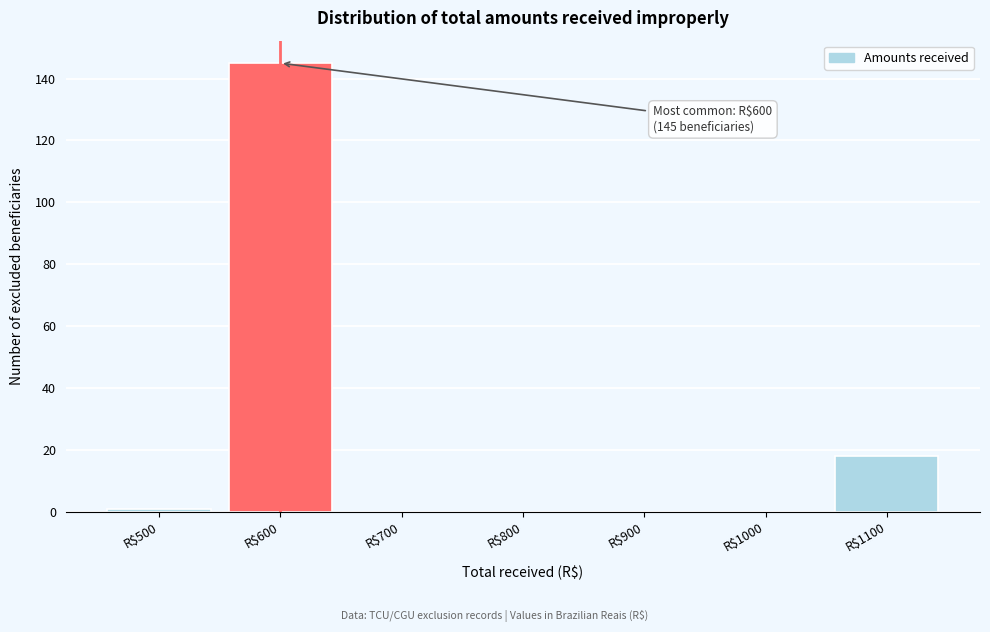

What is the approximate value at R$1100?

18